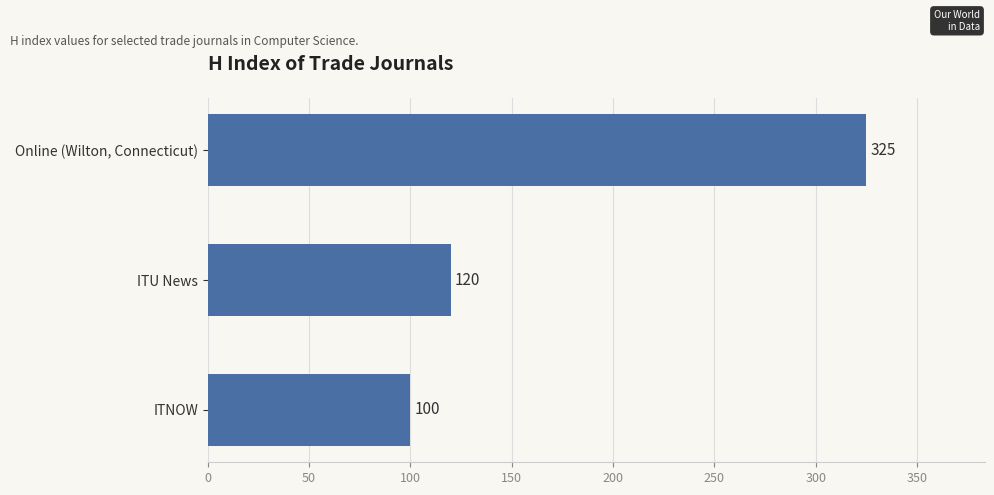

How many categories are shown in the chart?

3